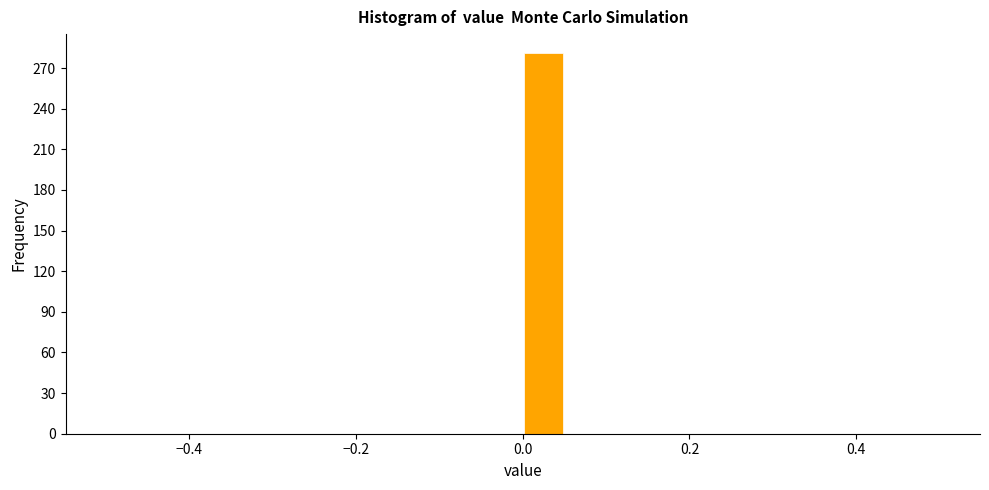

Around what value on the x-axis is the tallest bar? Give the approximate position of its centre, as read against the axis.

0.02